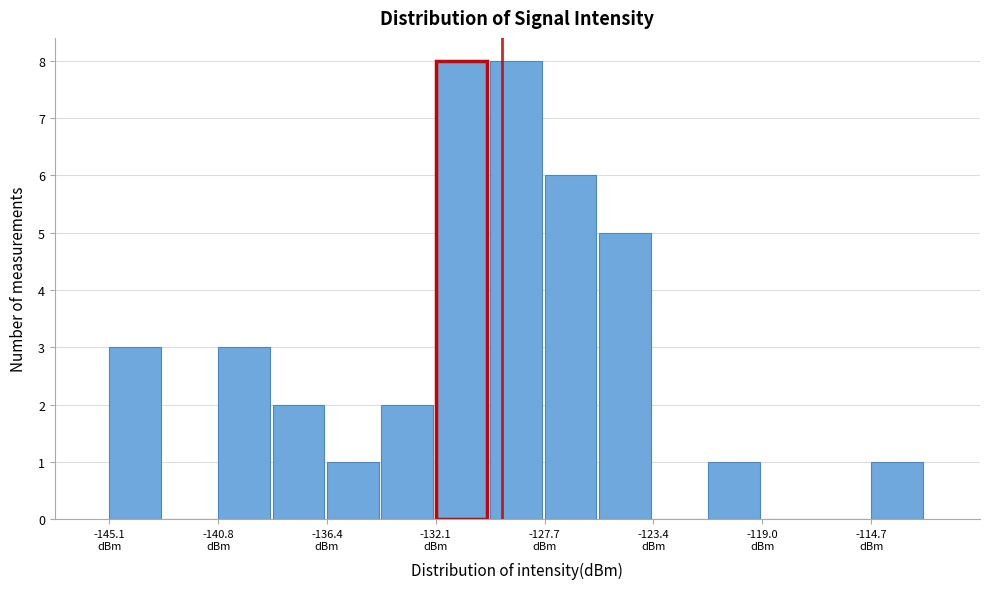

How tall is the bar that spans -138.5 to -136.5 on the x-axis? Neither the bar edges nor the heights are printed on the chart, so give them approximately, as read against the axes.

2